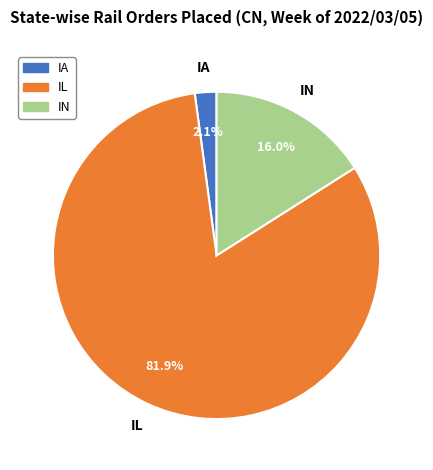

How many segments does this pie chart have?

3